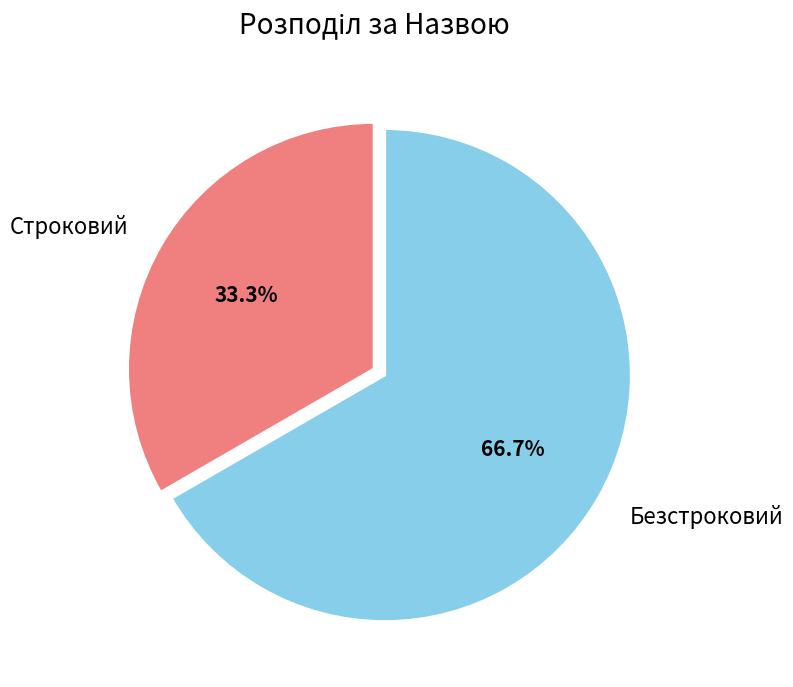

Is it true that Строковий is 25% of the pie?

False